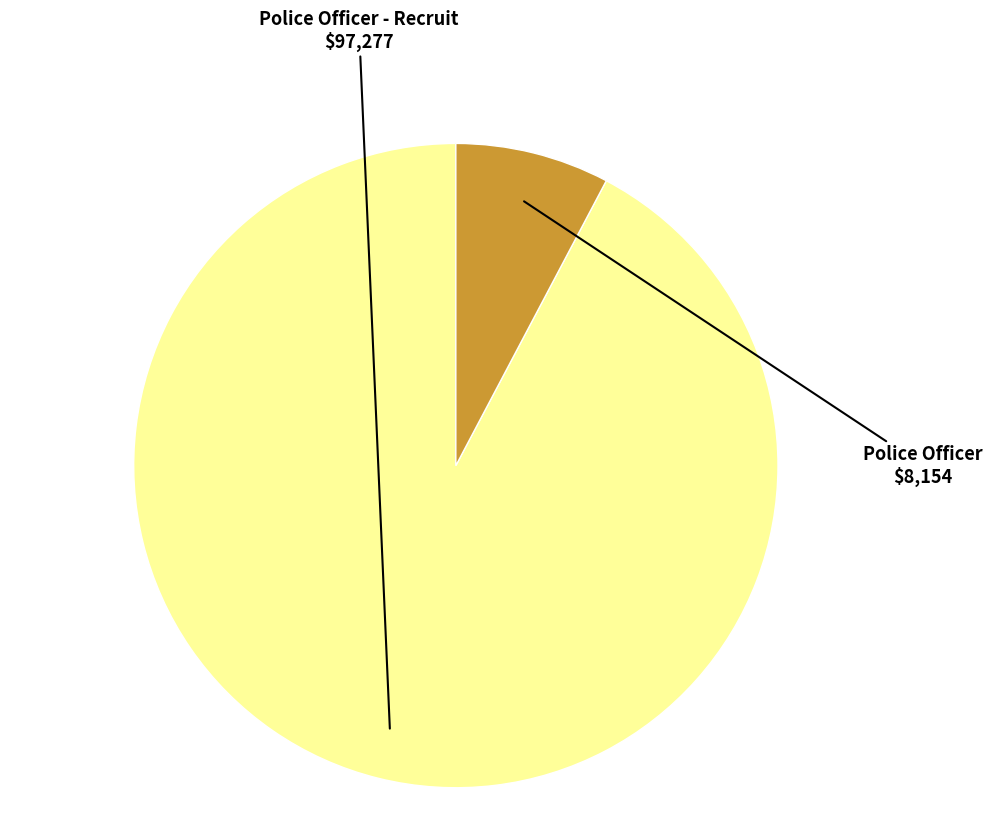

Does any single category account for the majority?

Yes